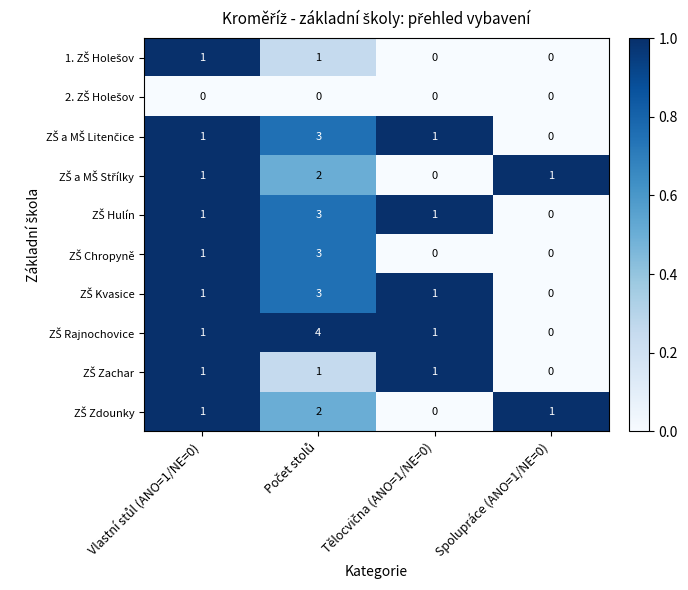

What is the greatest value displayed?

4